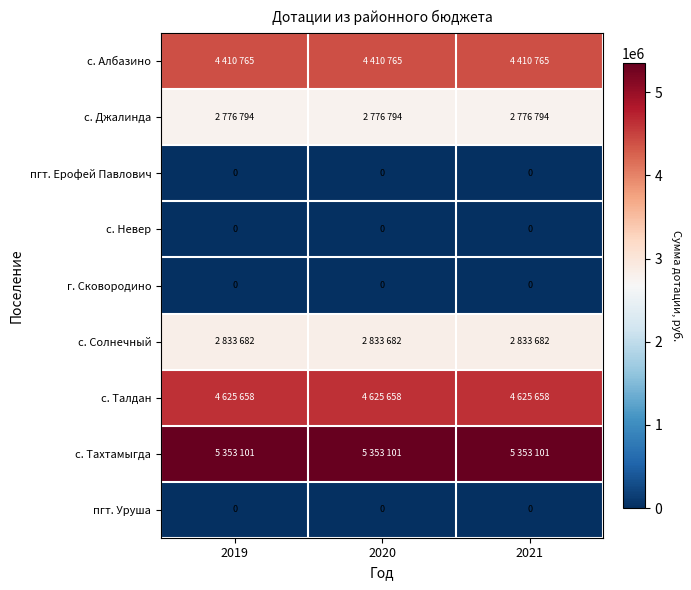

What is the total value across all series at 2021?

20000000